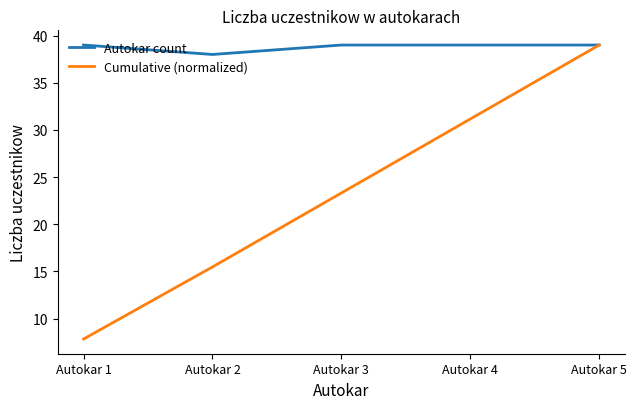

What is the lowest value of the Autokar count series?

38.0